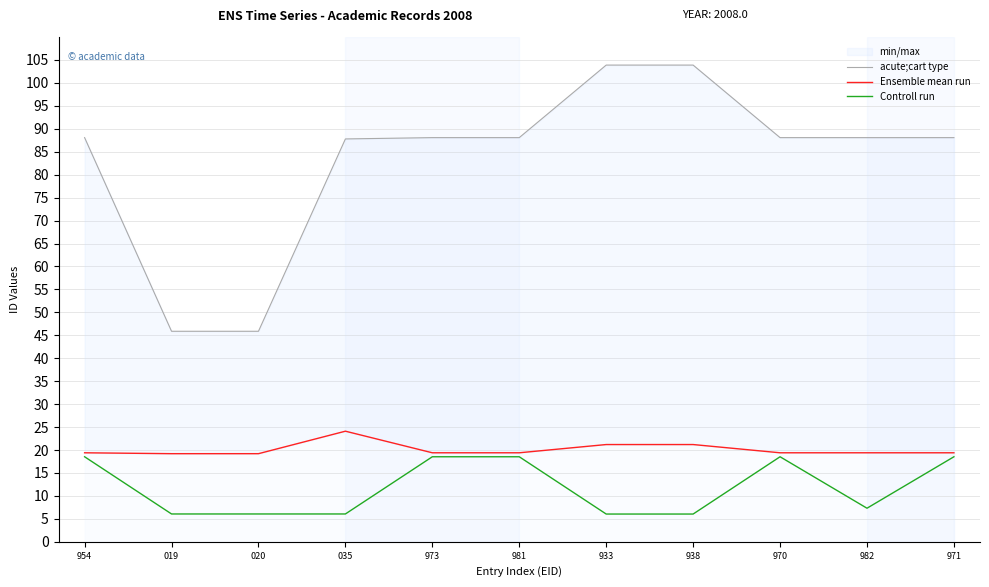

Does the chart display data point markers on the line(s)?

No